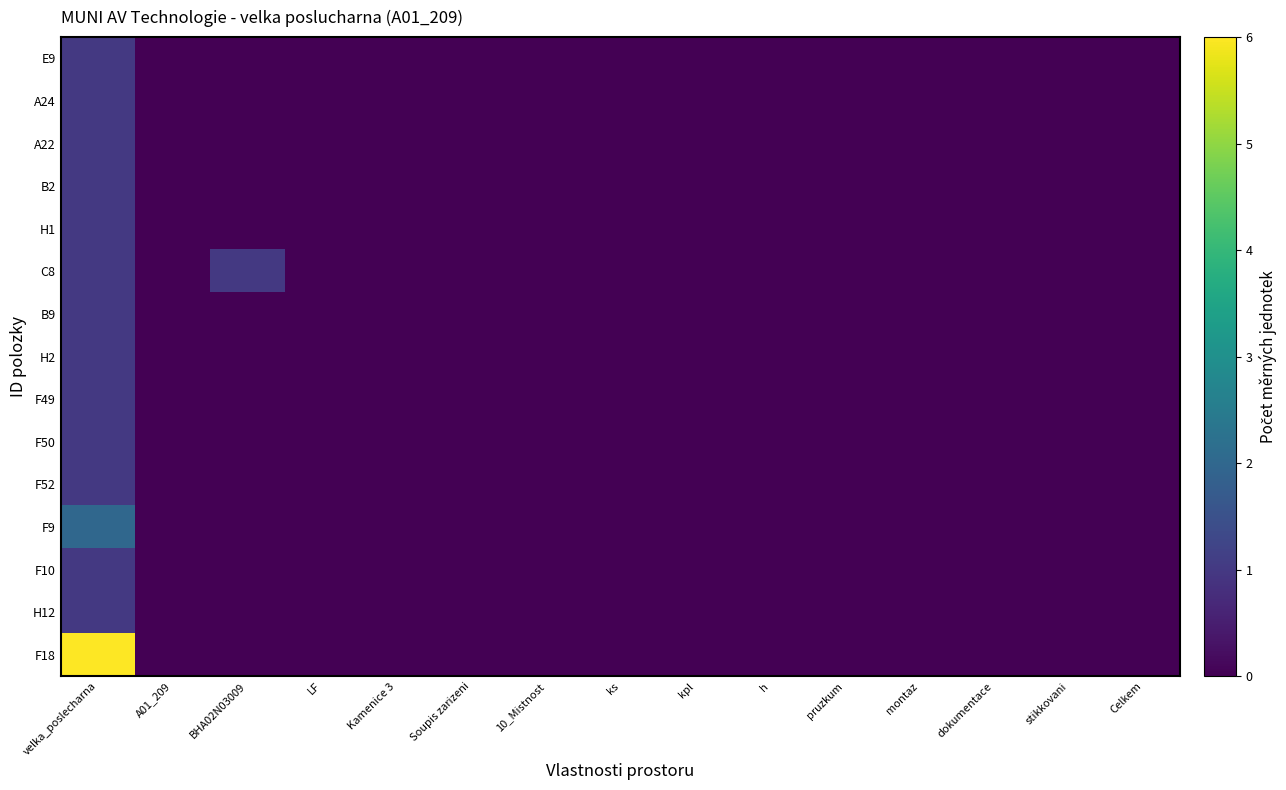

Which series has the largest range (max minus min)?

F18